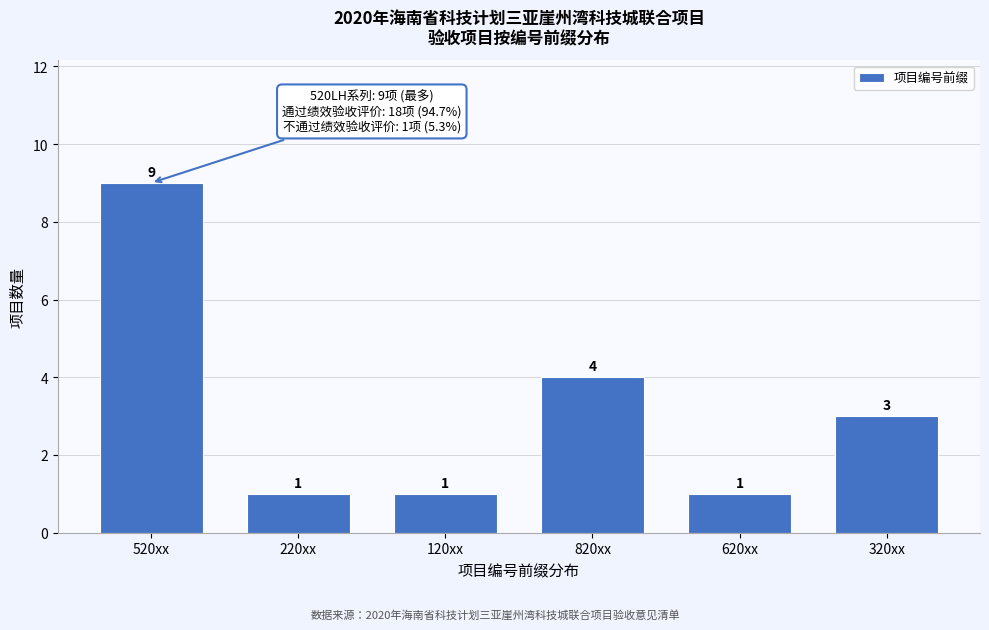

Reading right to left, extract all data points from this chart.

3	1	4	1	1	9